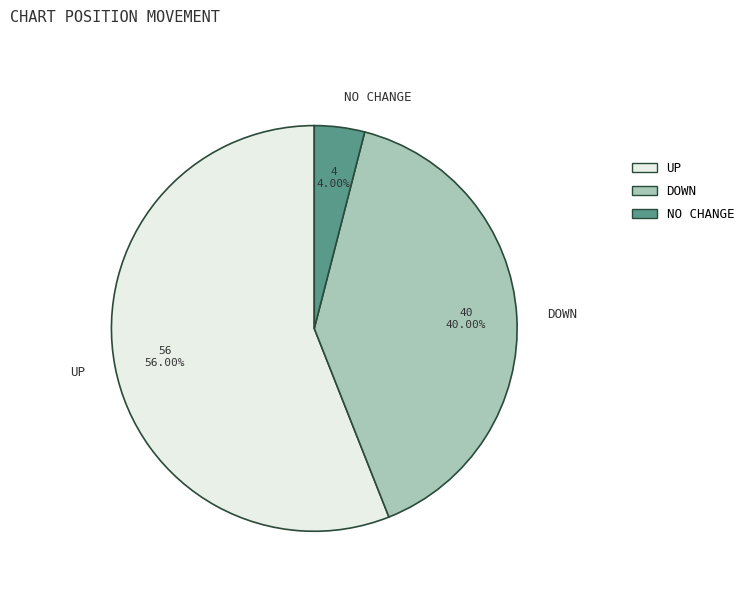

To the nearest percent, what is the difference between the largest and smallest slice percentages?

52%